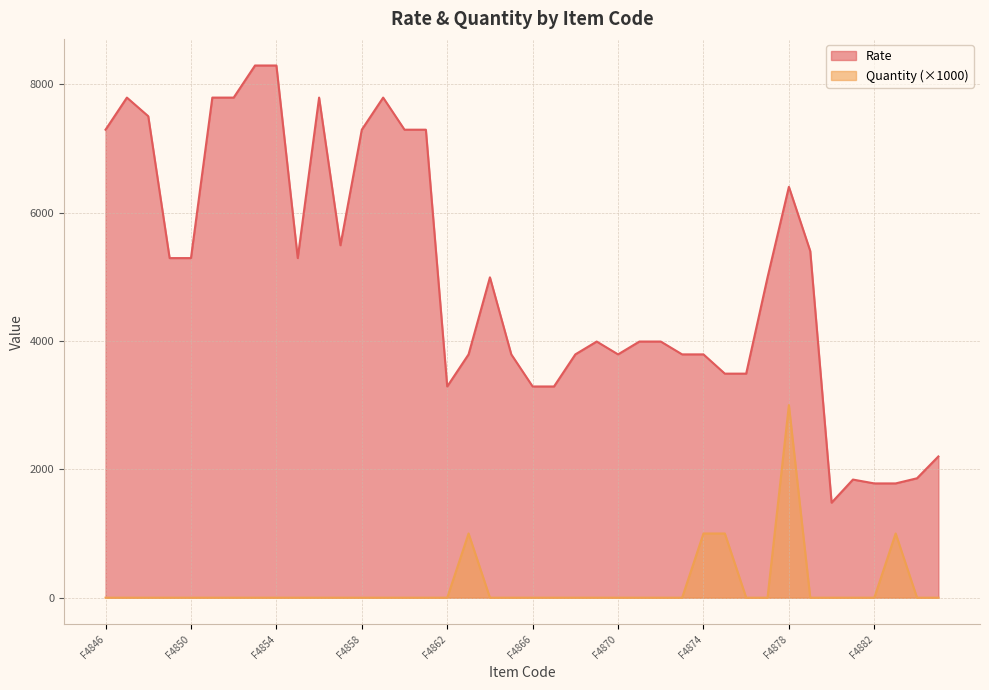

What is the total value across all series at F4859?

7790